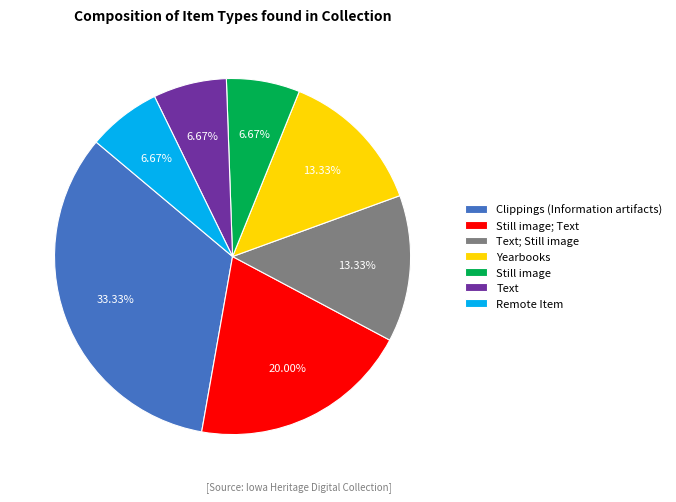

Approximately how many times larger is the value at Still image compared to Yearbooks?

0.5